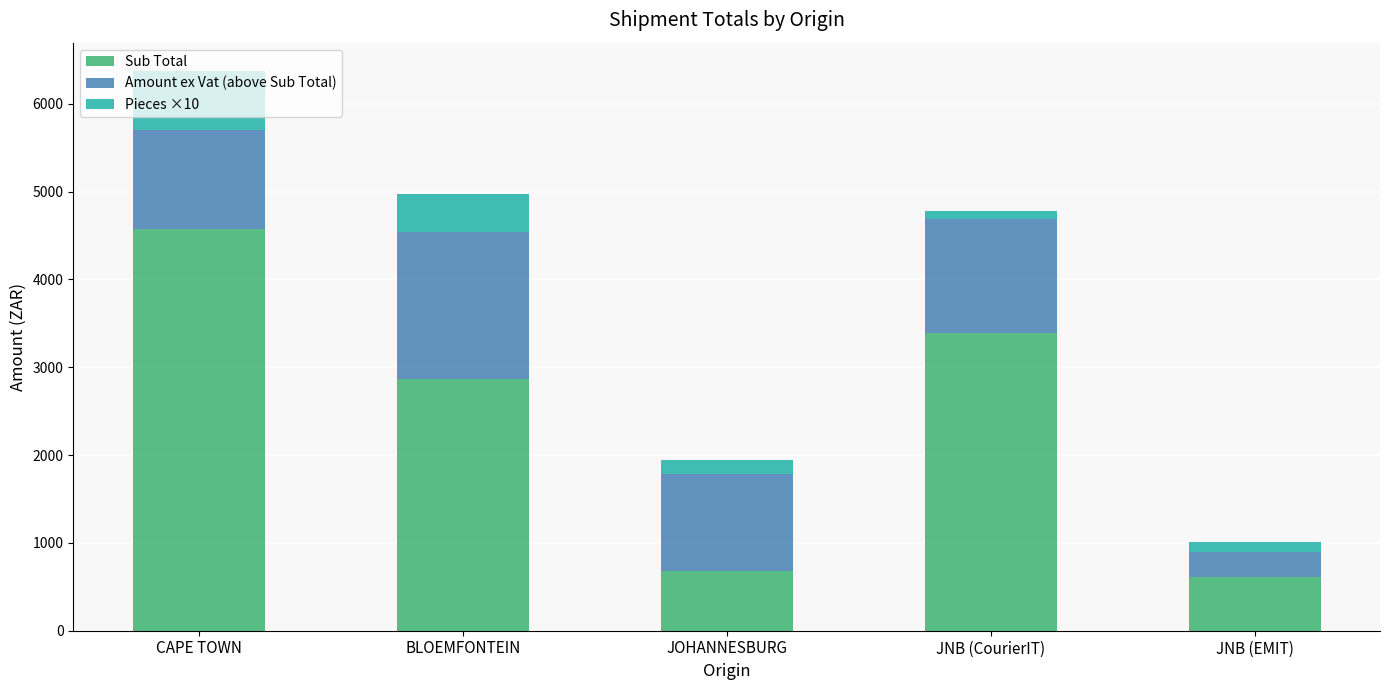

True or false: Sub Total has a value of 4575.2 at CAPE TOWN.

True